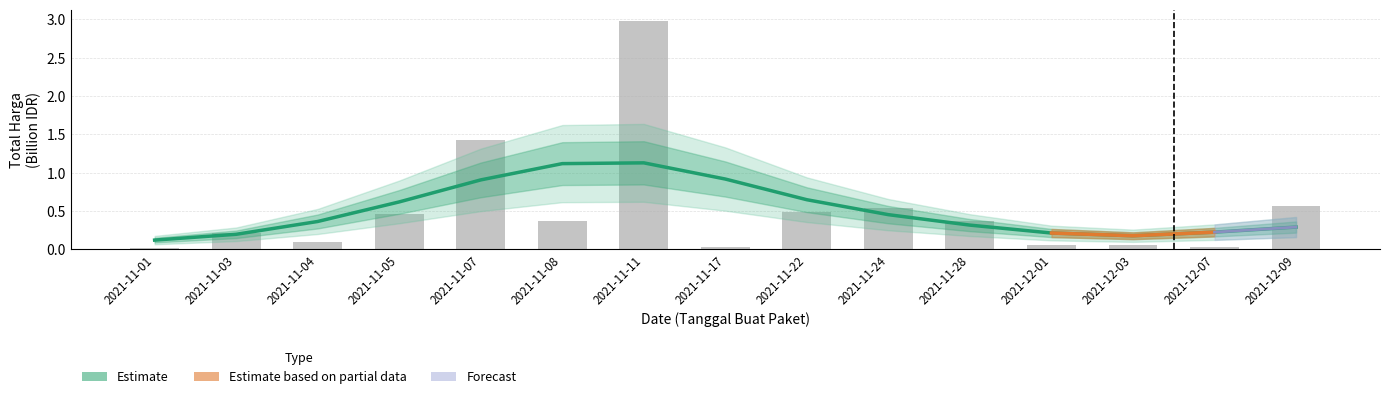

Reading left to right, list all the values displayed in this chart.

0.0	0.2	0.1	0.5	1.4	0.4	3.0	0.0	0.5	0.5	0.4	0.1	0.1	0.0	0.6